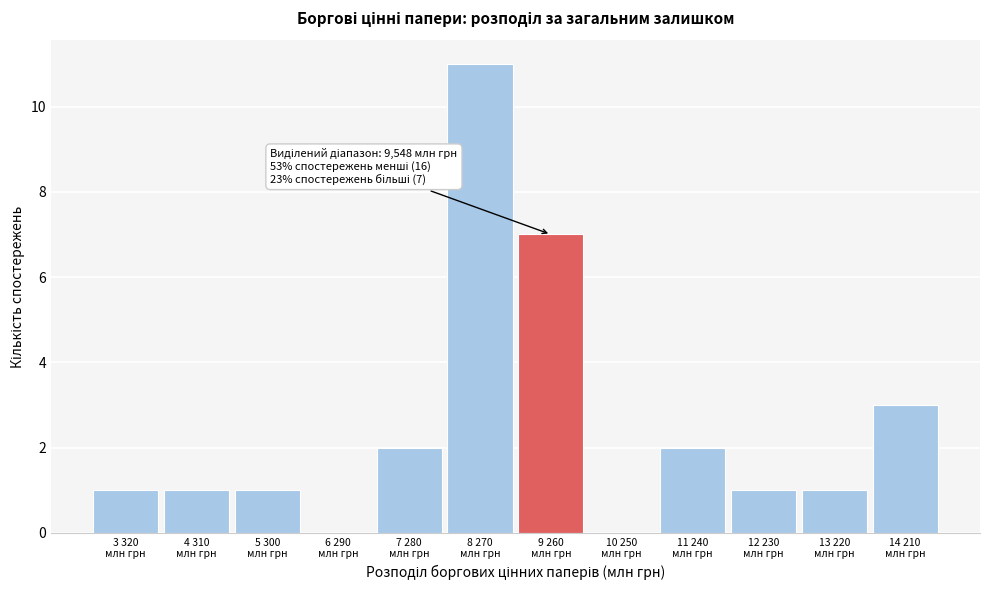

What is the sum of all values?

30